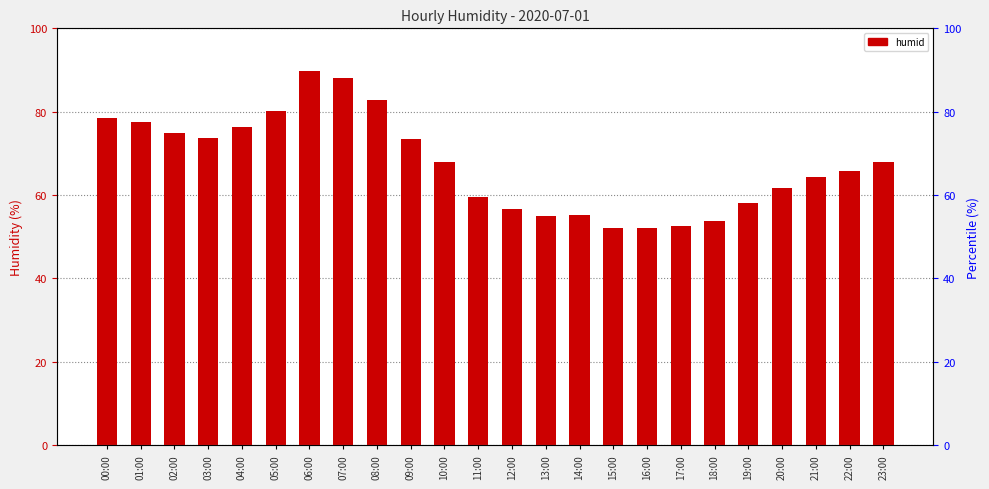

What is the value of the 10th bar from the left?

73.4